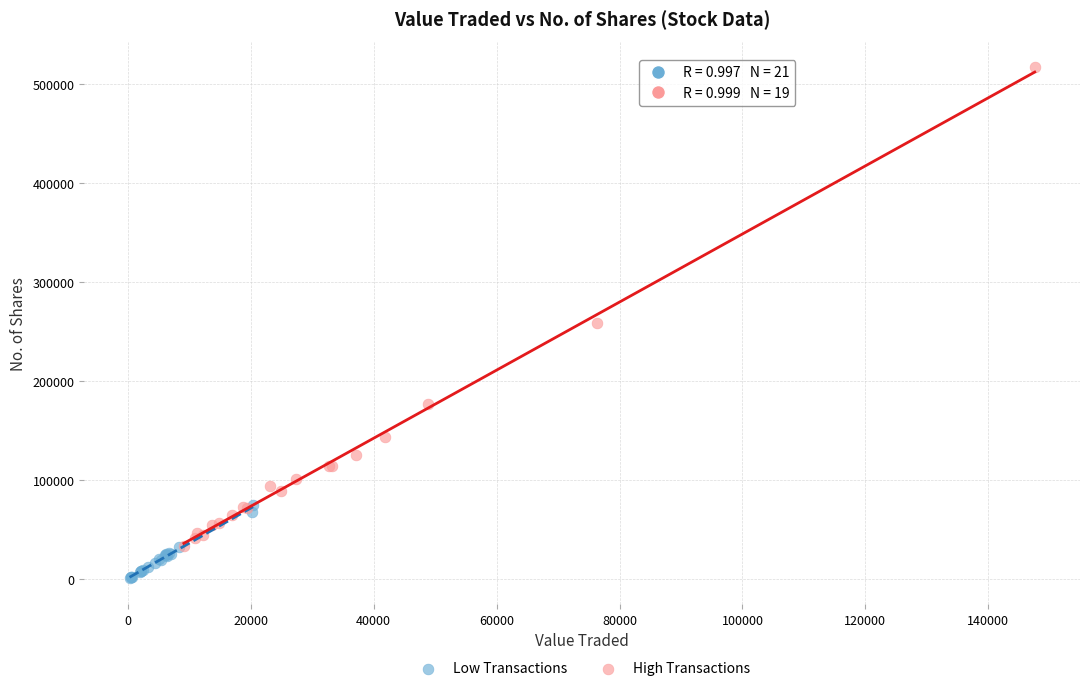

Which series has the widest spread of Y values?

High Transactions